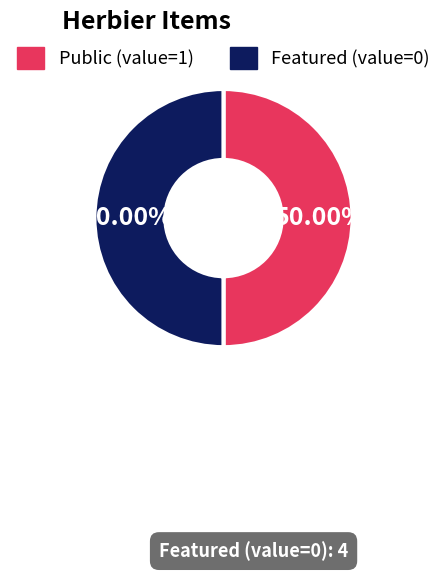

Approximately how many times larger is the value at Featured (value=0) compared to Public (value=1)?

1.0